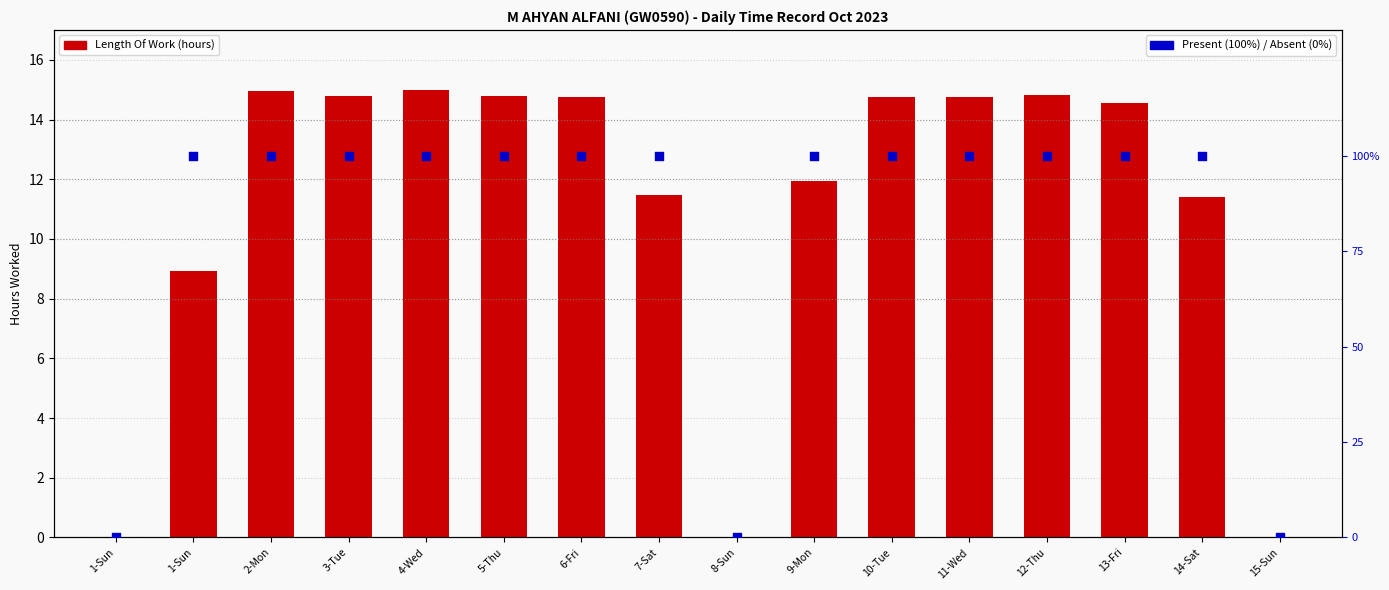

Which series has the largest Y range (max minus min)?

Present